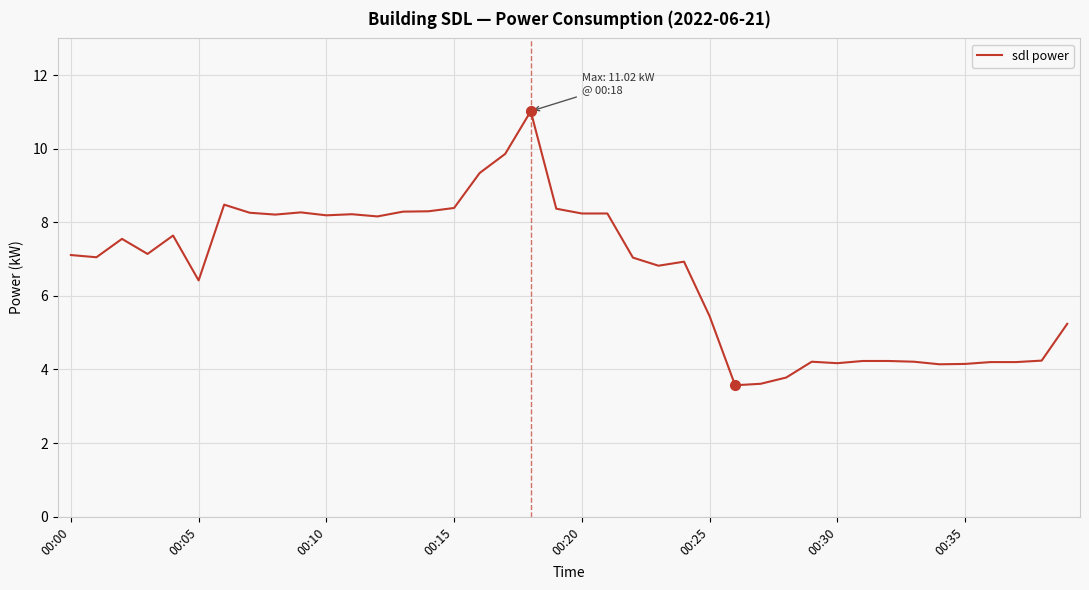

What is the minimum value shown in the chart?

3.6